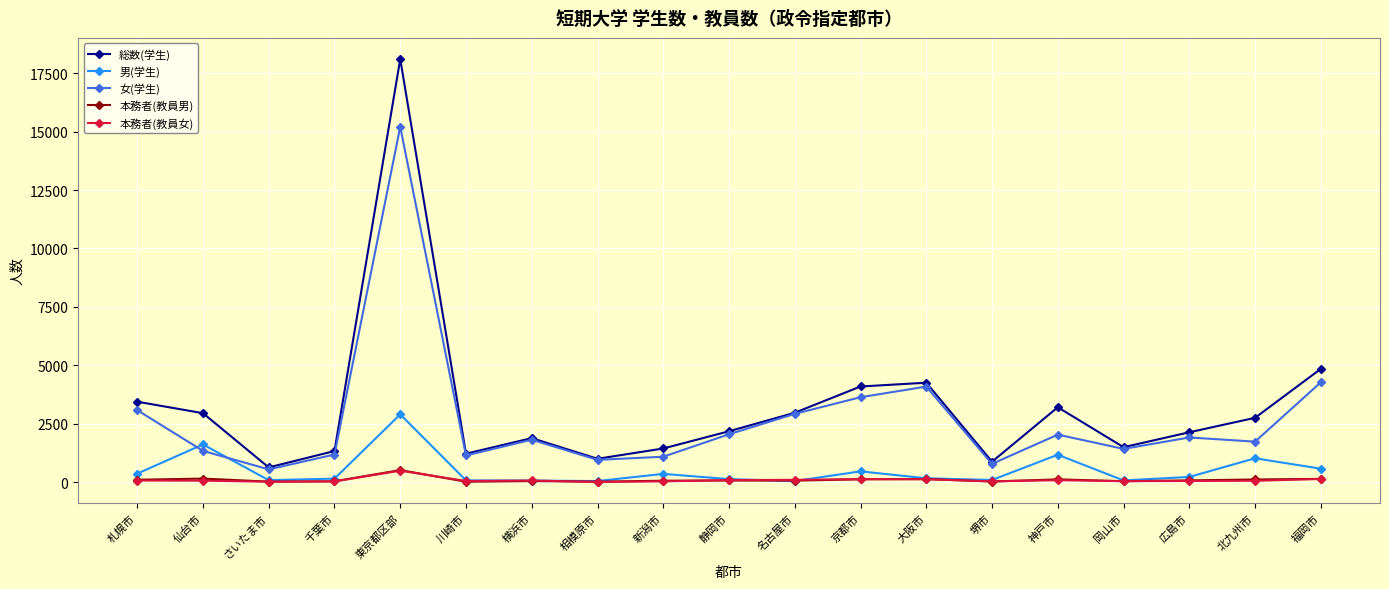

Is the value of 本務者(教員男) at 堺市 greater than the value of 女(学生) at 仙台市?

No